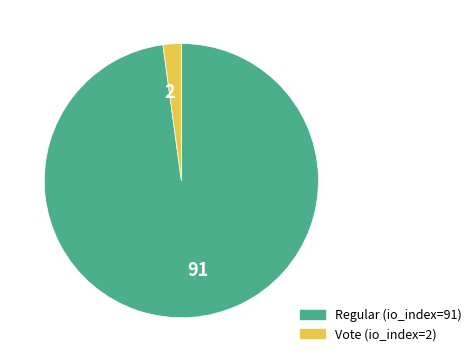

Is it true that 2 is 2% of the pie?

True